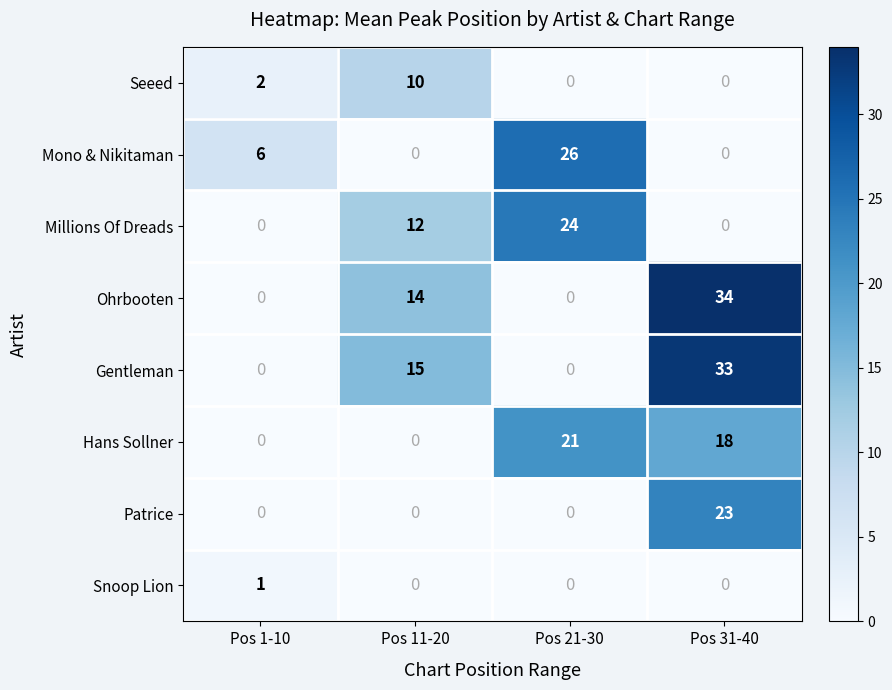

What is the total value across all series at Pos 1-10?

9